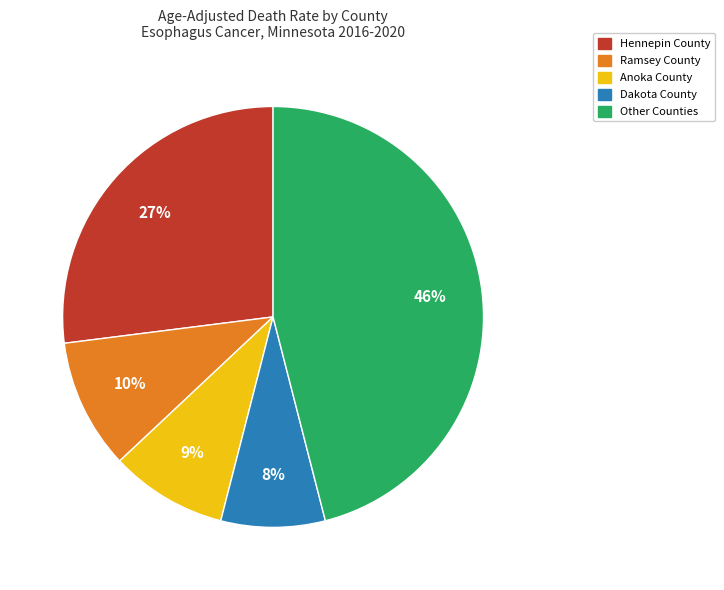

Rank the categories by value from highest to lowest.

Other Counties, Hennepin County, Ramsey County, Anoka County, Dakota County